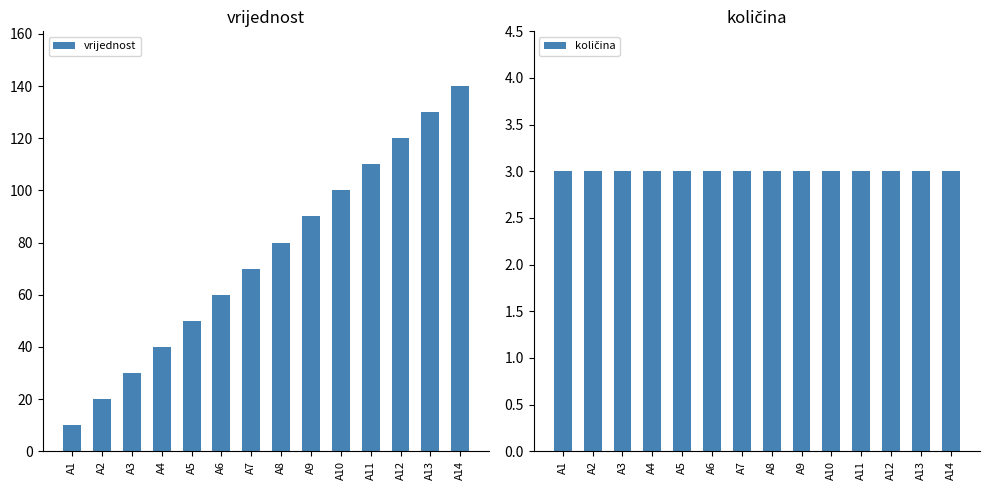

Reading right to left, list all the values displayed in this chart.

vrijednost: A14=140	A13=130	A12=120	A11=110	A10=100	A9=90	A8=80	A7=70	A6=60	A5=50	A4=40	A3=30	A2=20	A1=10
količina: A14=3	A13=3	A12=3	A11=3	A10=3	A9=3	A8=3	A7=3	A6=3	A5=3	A4=3	A3=3	A2=3	A1=3